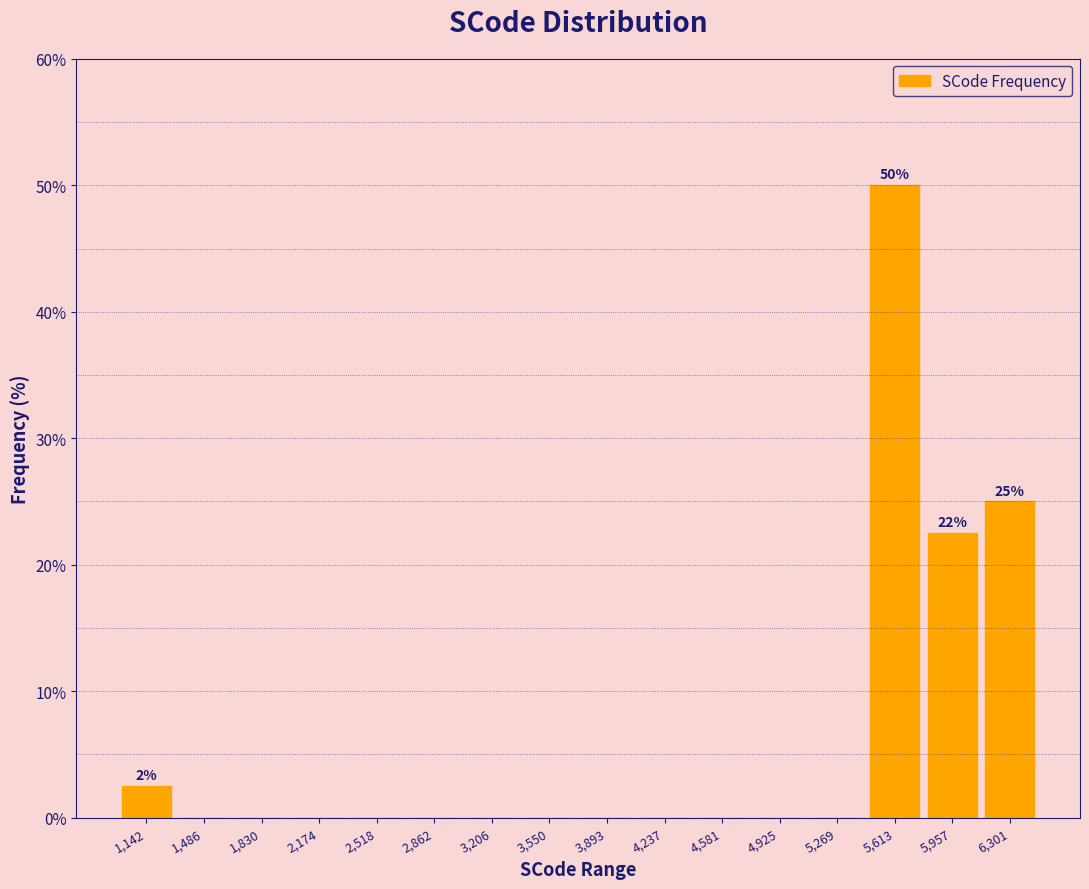

Which range on the x-axis has the tallest bar?

5450 to 5800